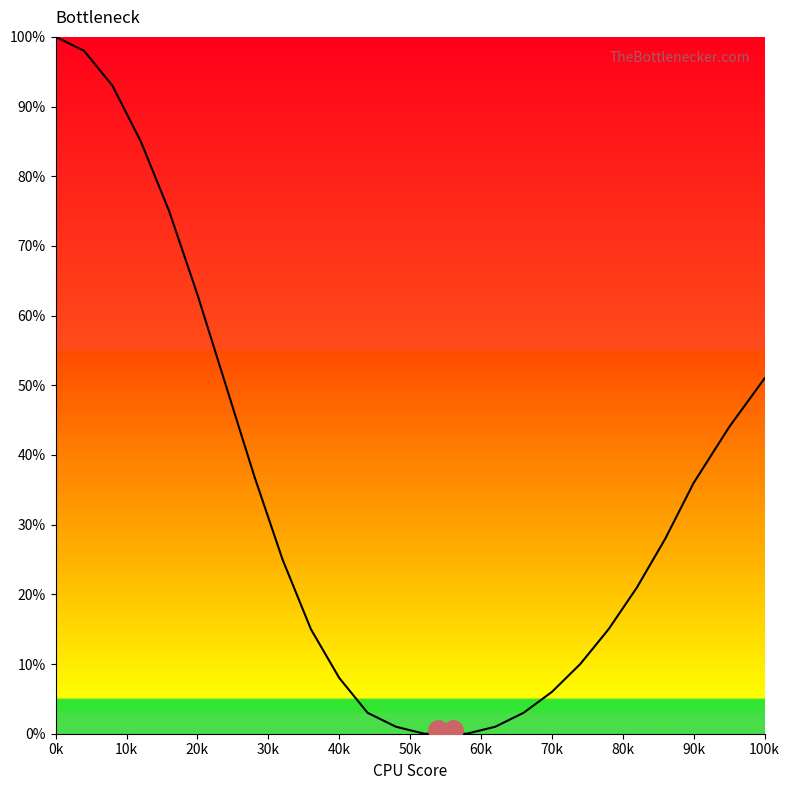

What is the greatest value displayed?

100